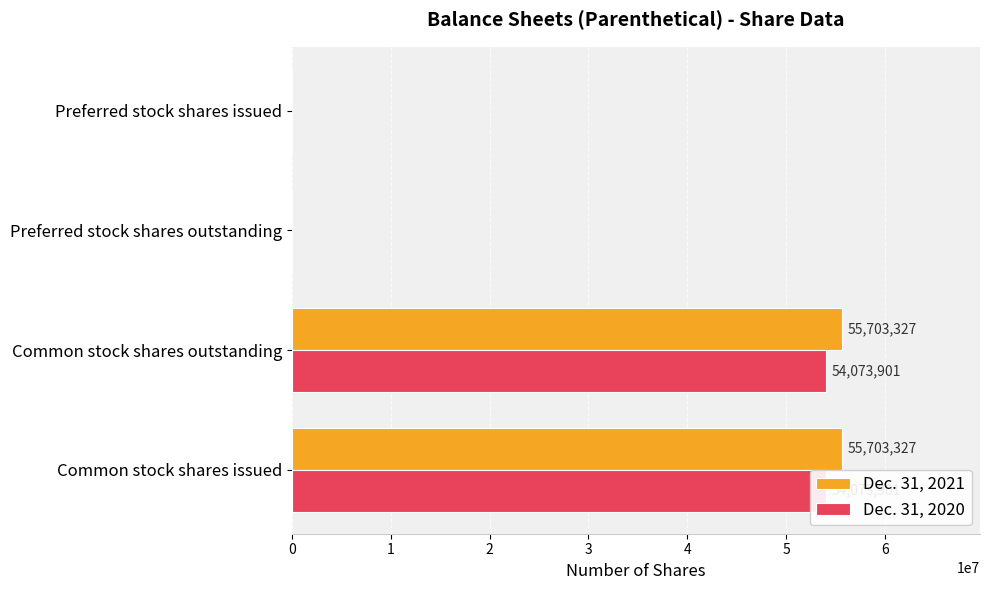

At Preferred stock shares outstanding, list the series in order from smallest to largest.

Dec. 31, 2021, Dec. 31, 2020